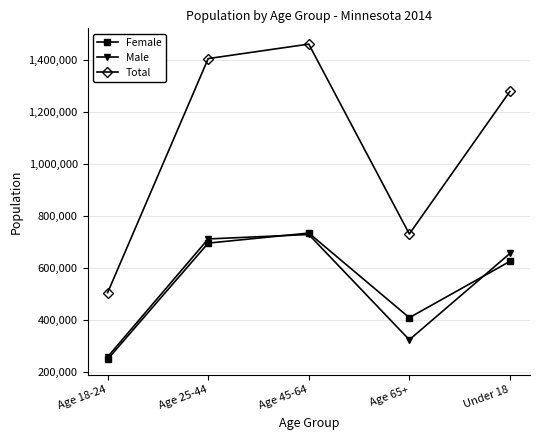

What is the average value of the Total series?

1076732